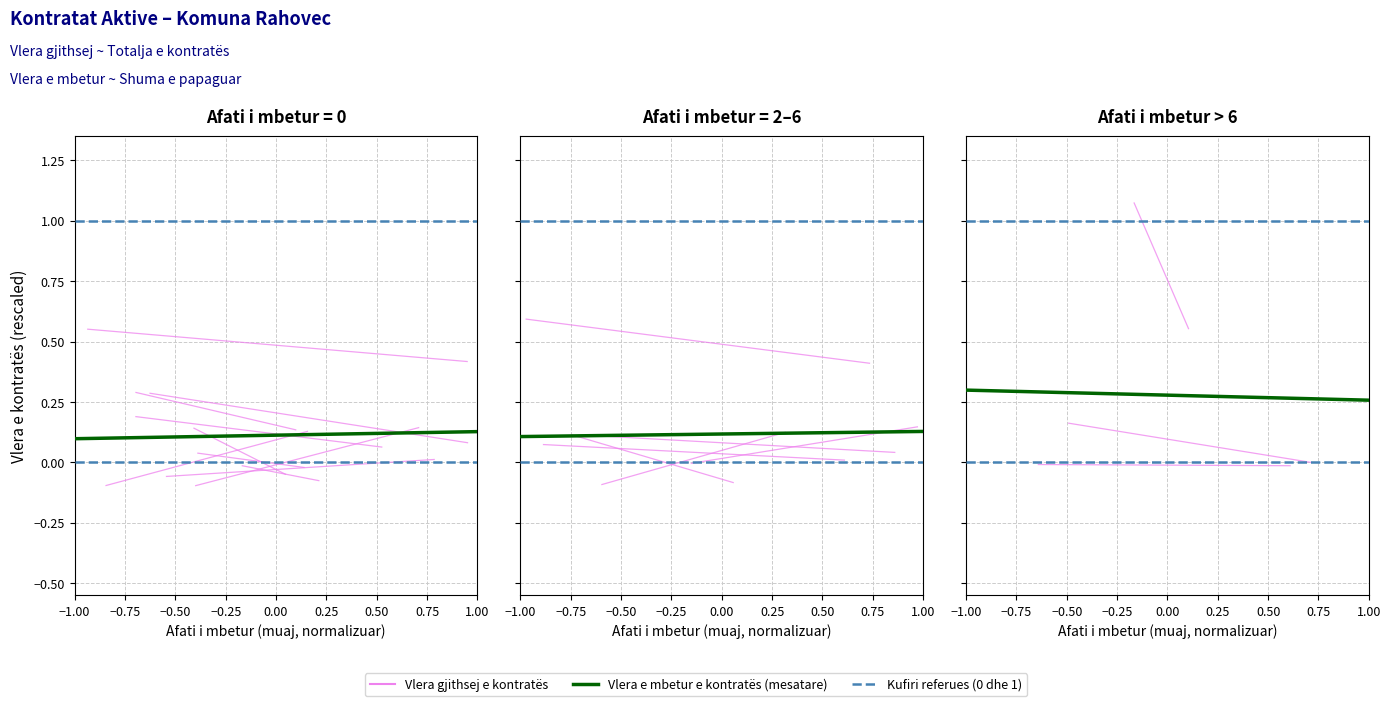

Is it true that Vlera gjithsej e kontratës equals 1.0 at −0.75?

False